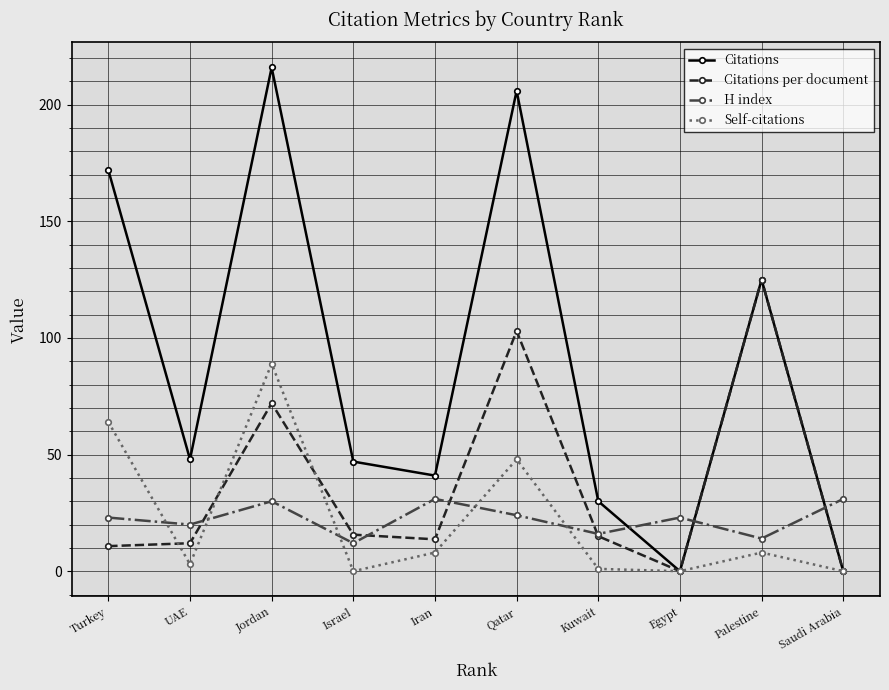

What is the label of the 3rd point from the right?

Egypt